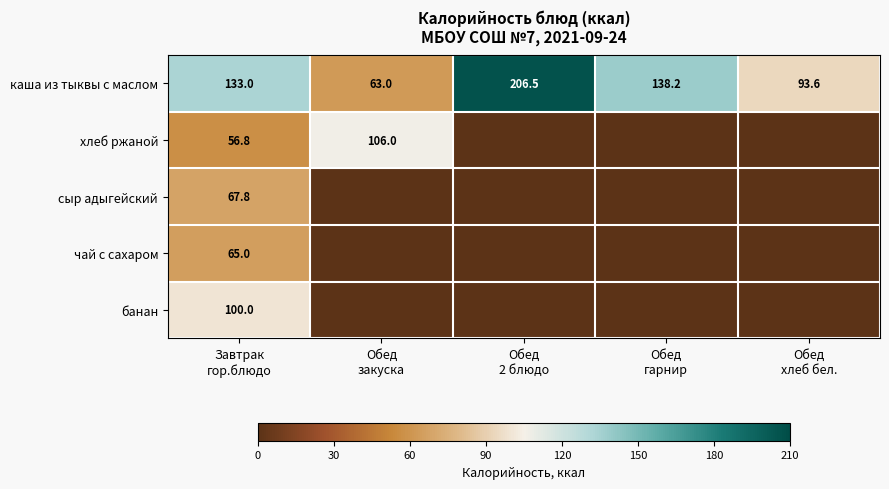

What is the difference between the highest and lowest values at Обед
хлеб бел.?

93.6